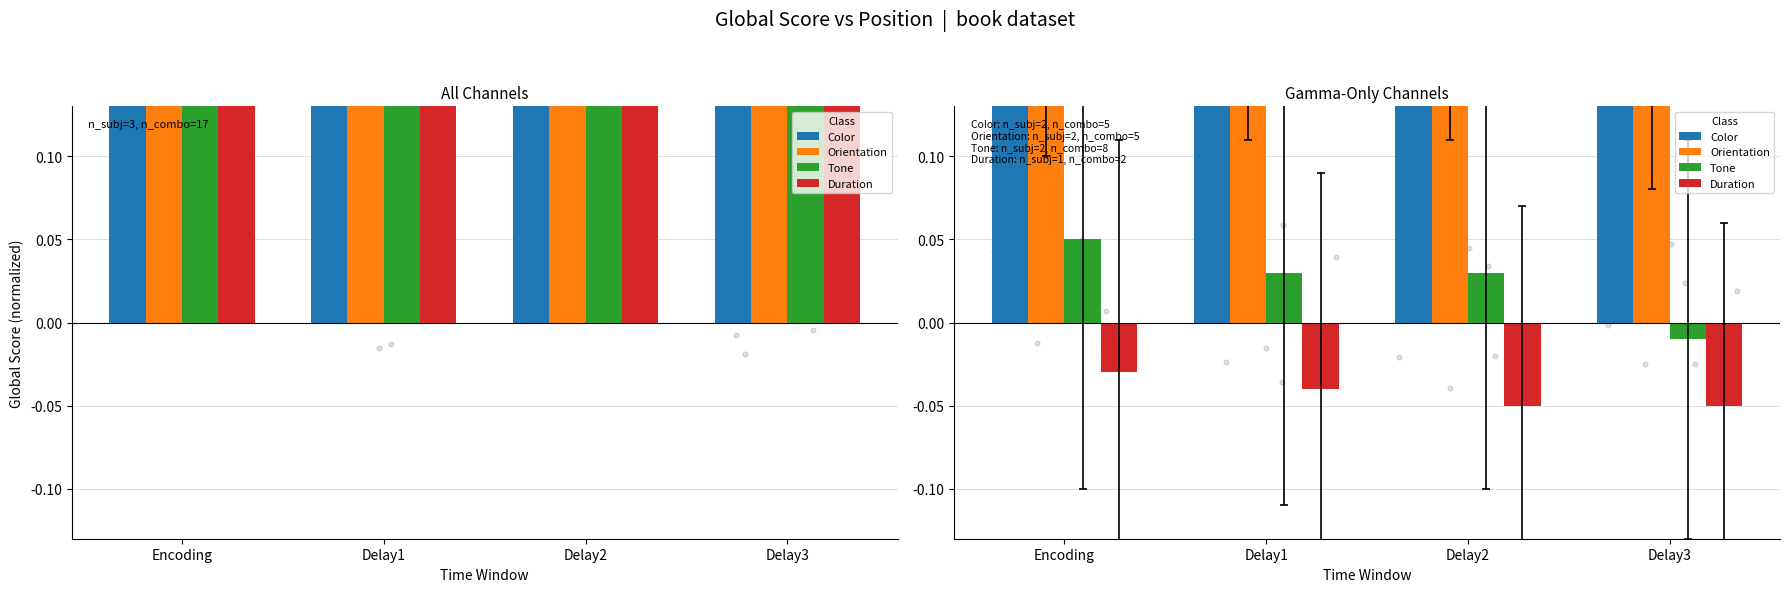

What is the total value across all series at Delay2?

0.6